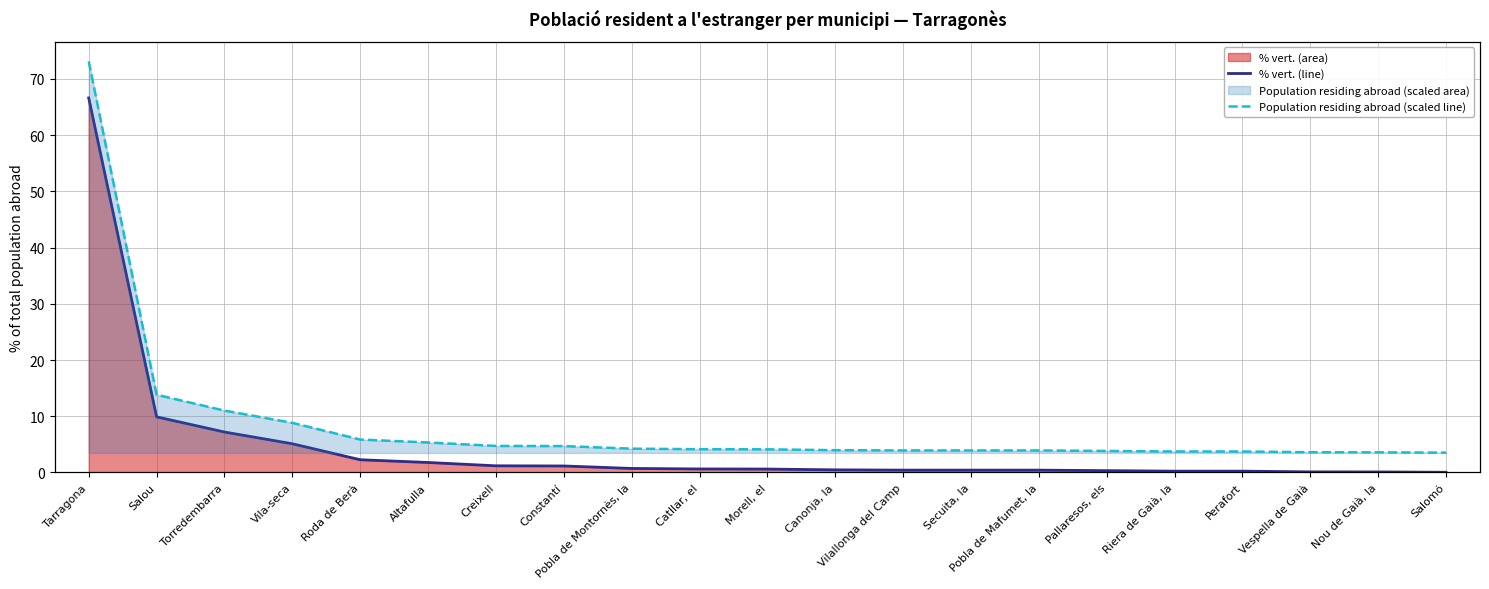

What is the label of the 15th point from the left?

Pobla de Mafumet, la